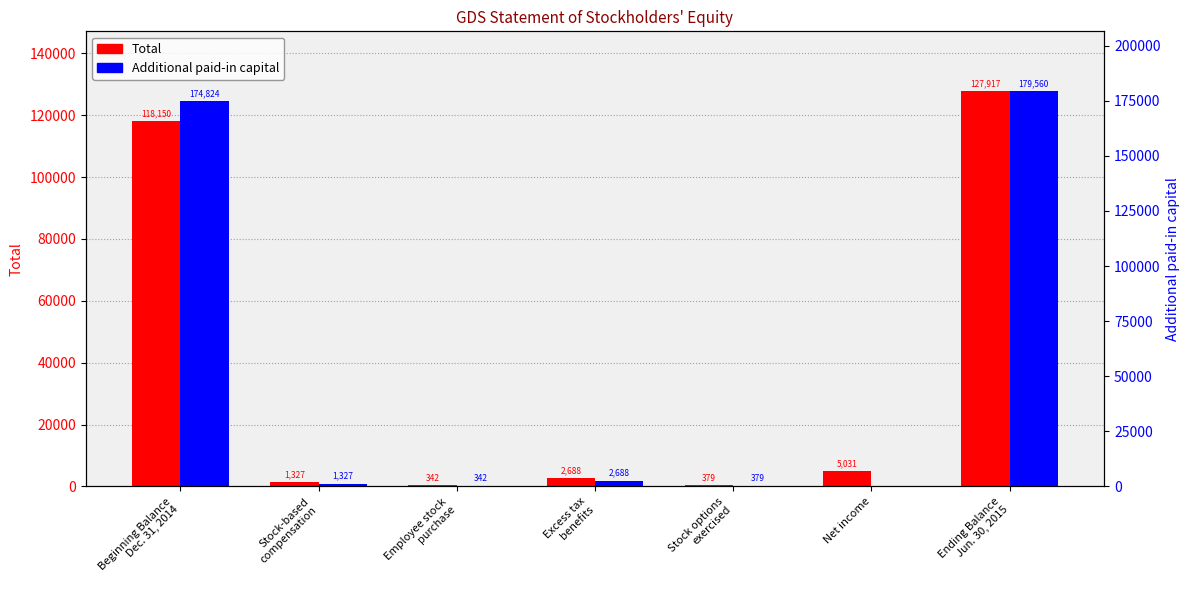

At which category is the sum across all series the highest?

Ending Balance
Jun. 30, 2015